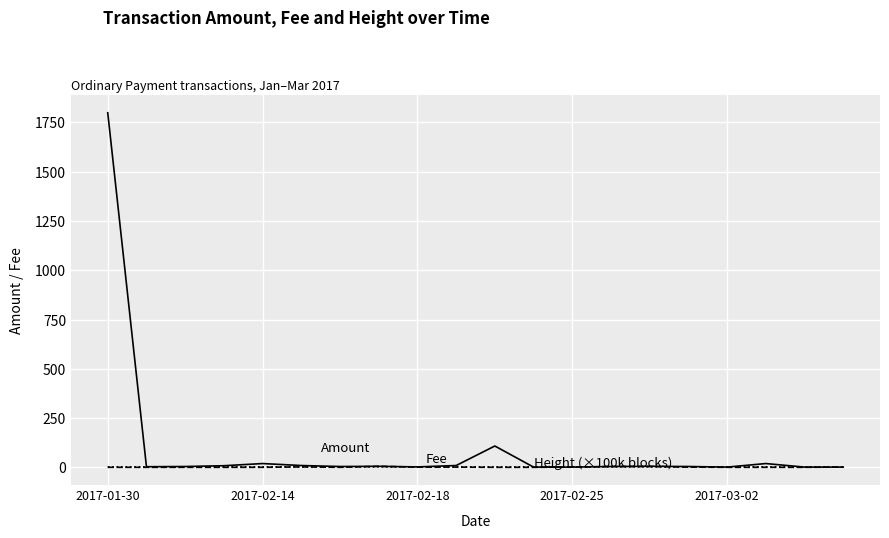

What is the greatest value displayed?

1799.0